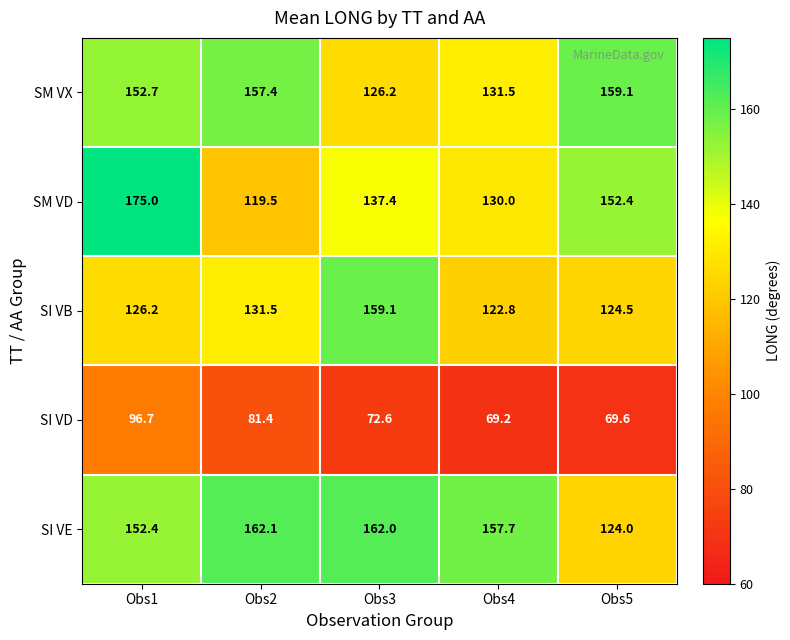

Rank the categories by SI VD value from highest to lowest.

Obs1, Obs2, Obs3, Obs5, Obs4